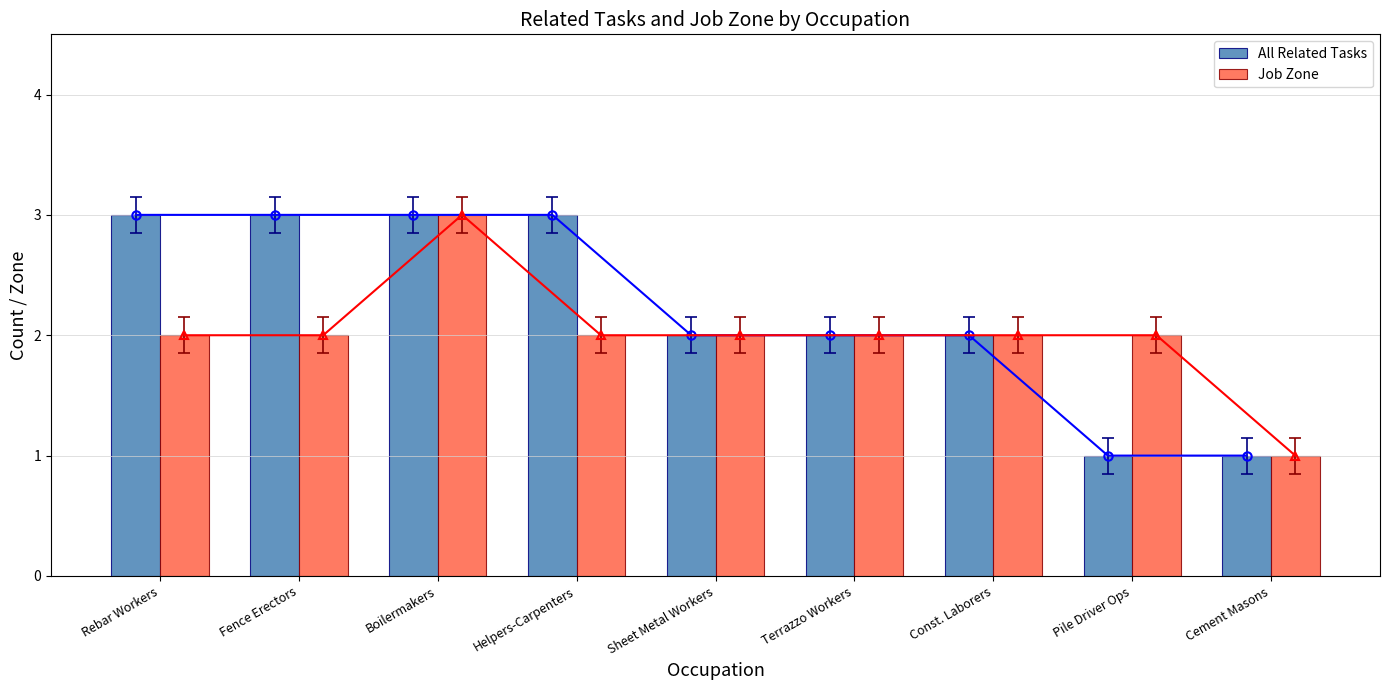

What is the sum of the All Related Tasks values at Rebar Workers and Helpers-Carpenters?

6